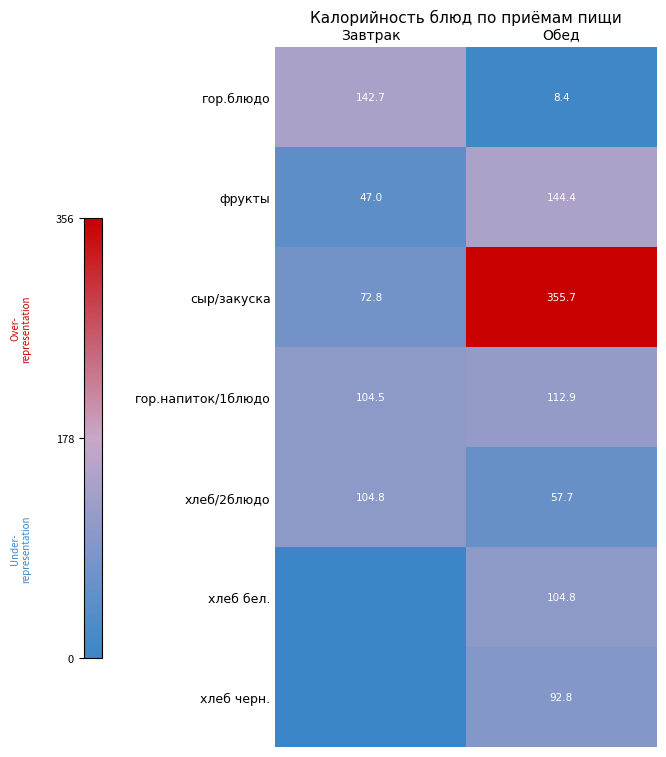

At which label is гор.блюдо closest to 75?

Обед